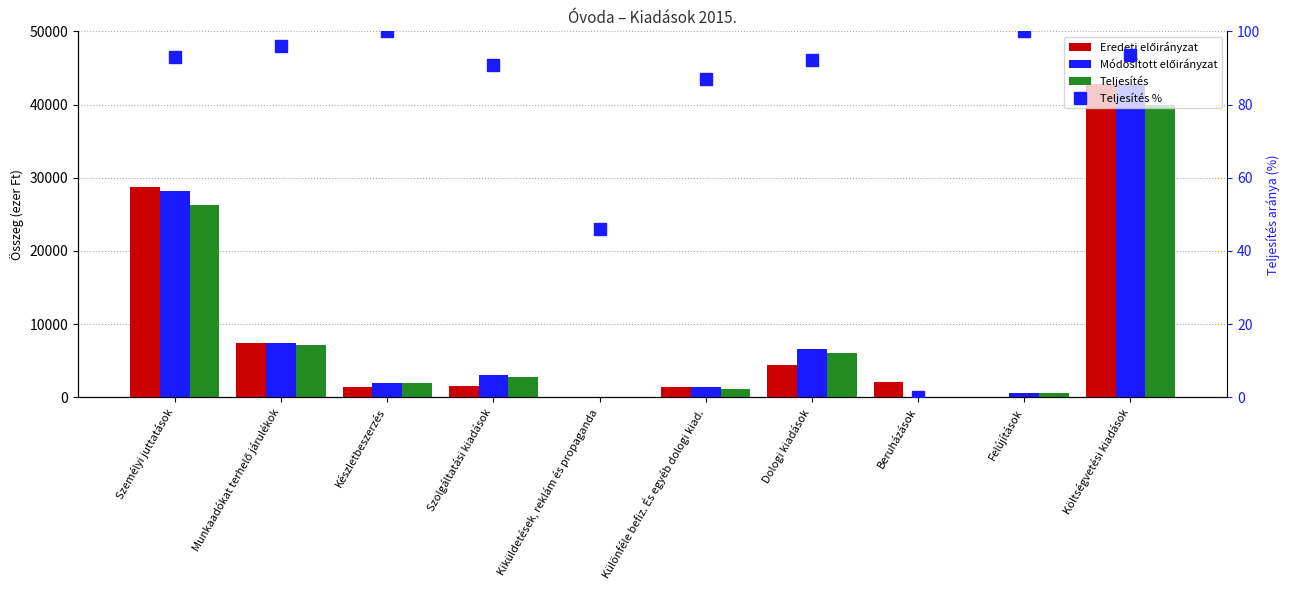

What is the average value of the Teljesítés series?

8587.4